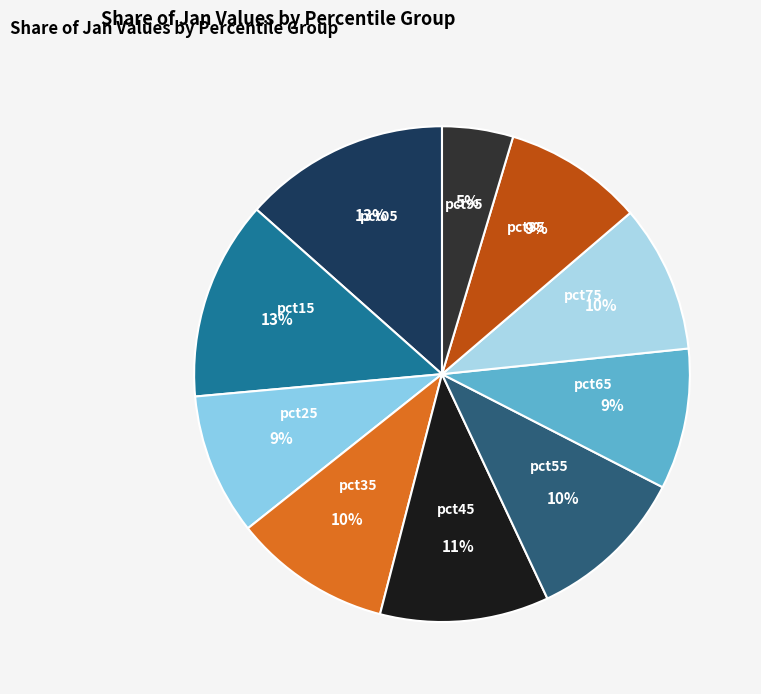

Is there any slice that represents more than half of the pie?

No